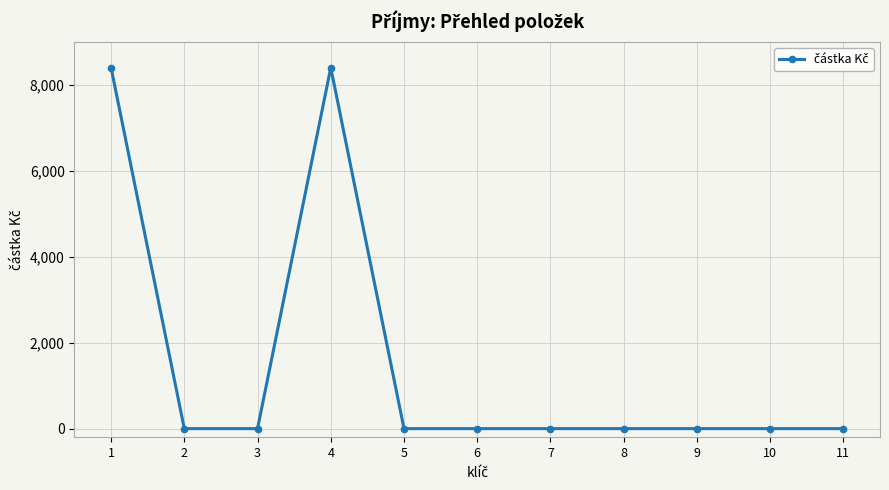

Reading left to right, what are all the values shown in this chart?

1=8400	2=0	3=0	4=8400	5=0	6=0	7=0	8=0	9=0	10=0	11=0